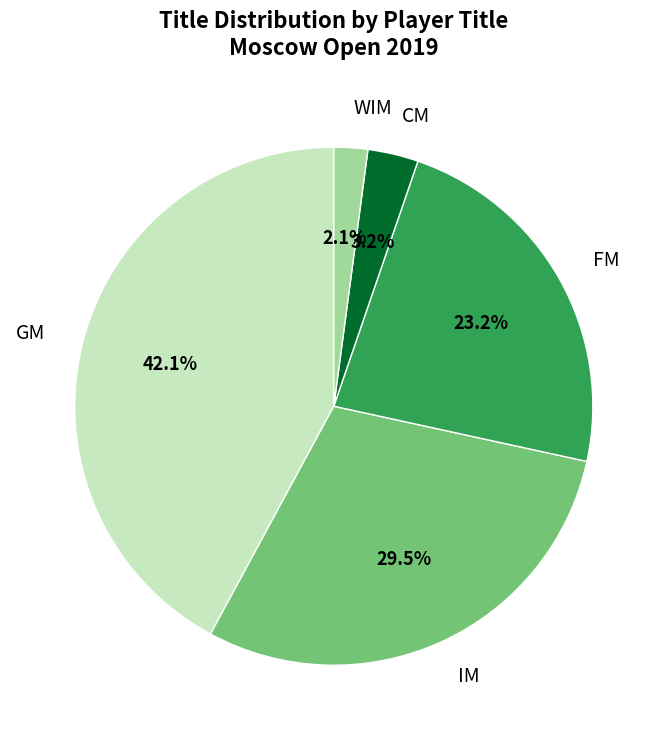

Does GM represent more than half of the total?

No